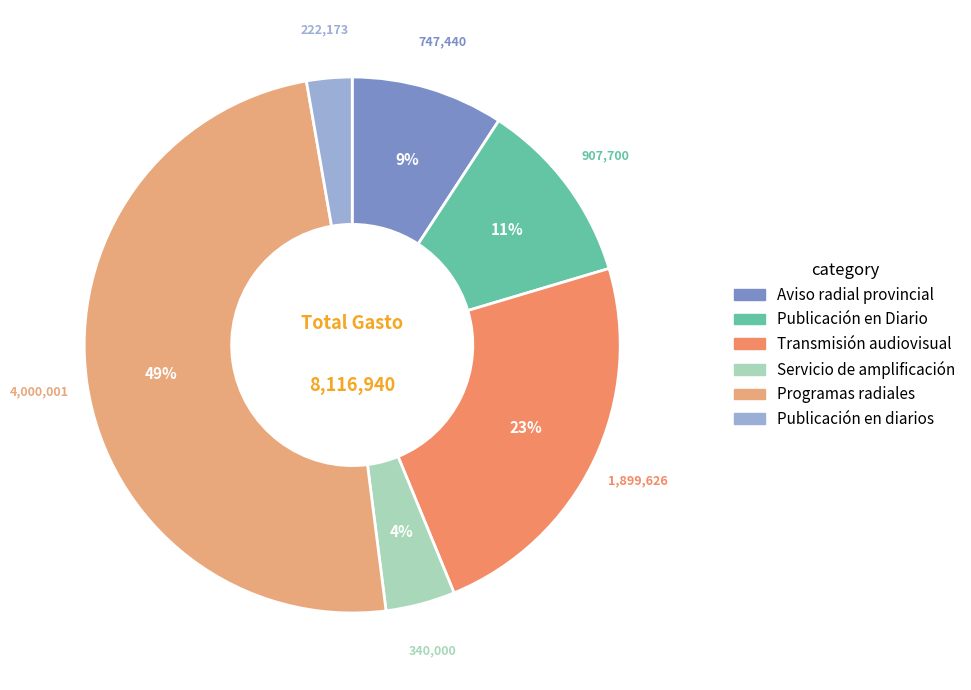

True or false: Programas radiales accounts for 60% of the total.

False